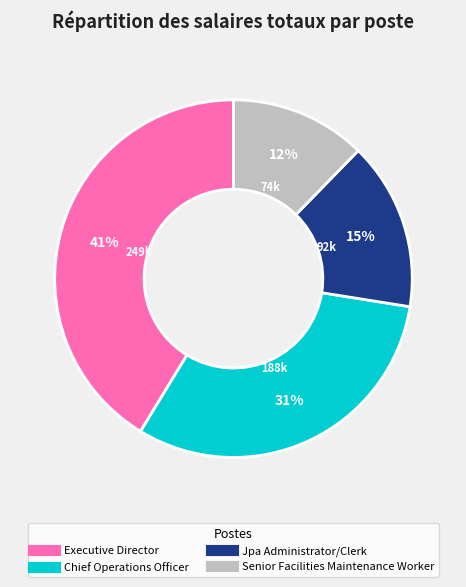

Which slice is the smallest?

Senior Facilities Maintenance Worker